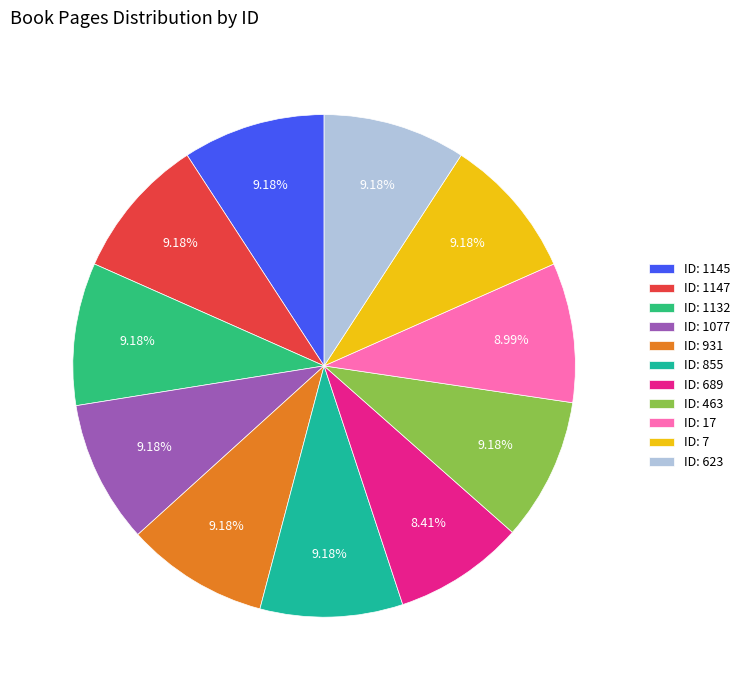

Between ID: 1147 and ID: 689, which is larger?

ID: 1147